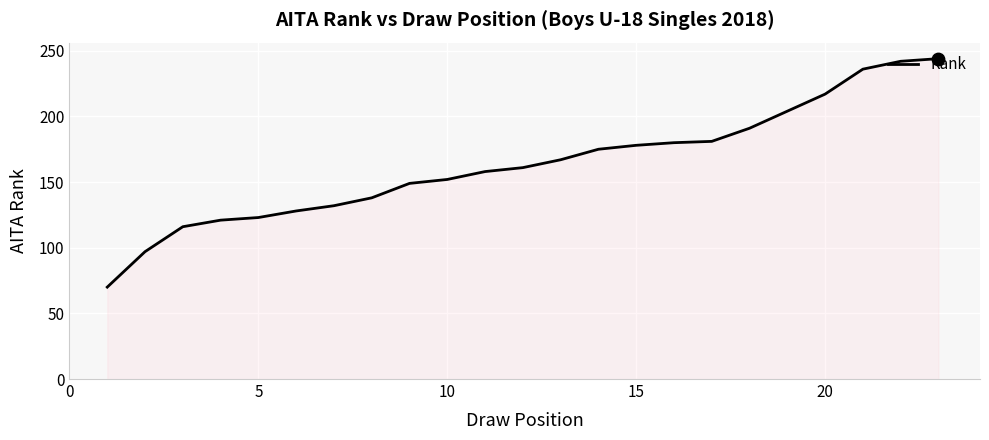

What is the greatest value displayed?

244